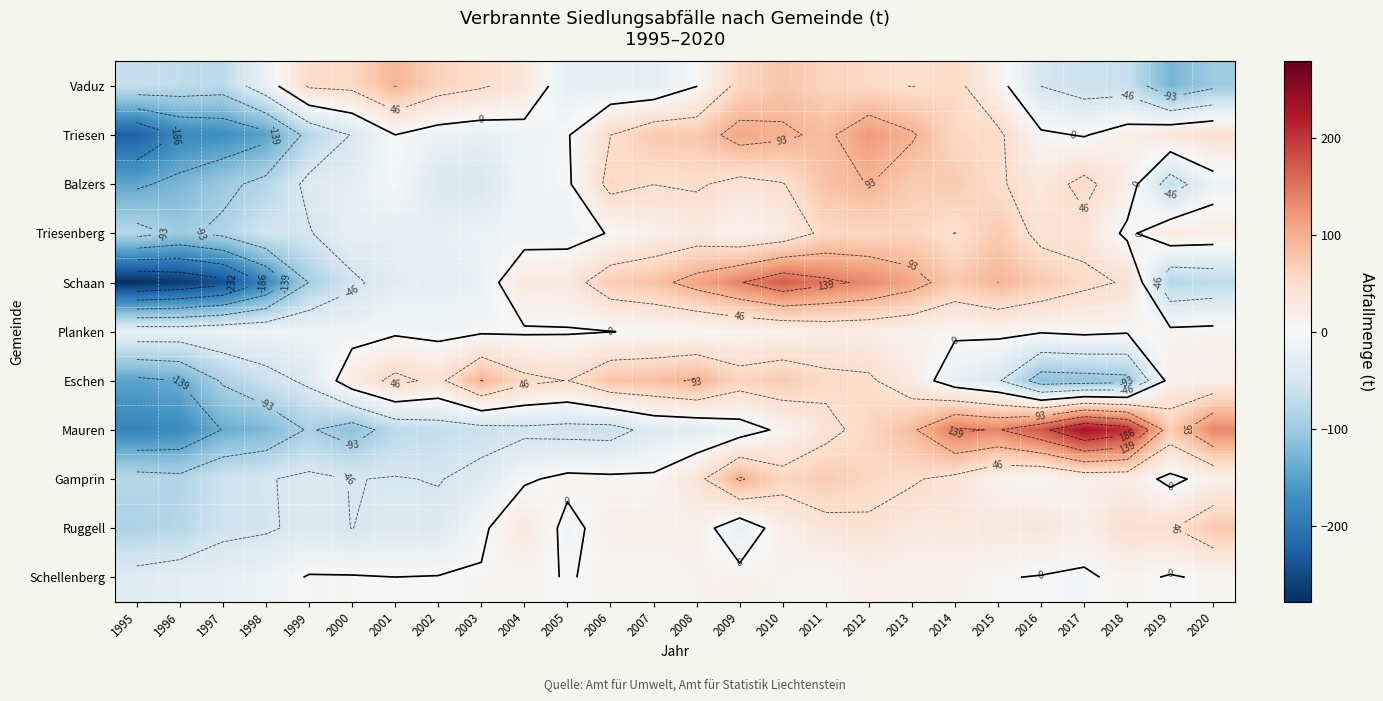

How many data points does each series have?

26